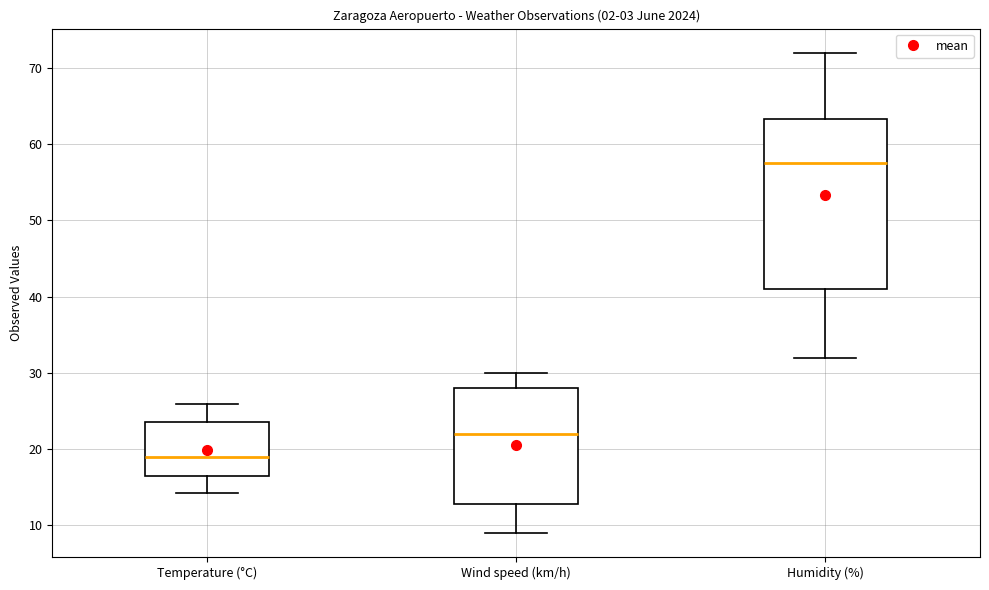

Which box has the highest median line?

Humidity (%)